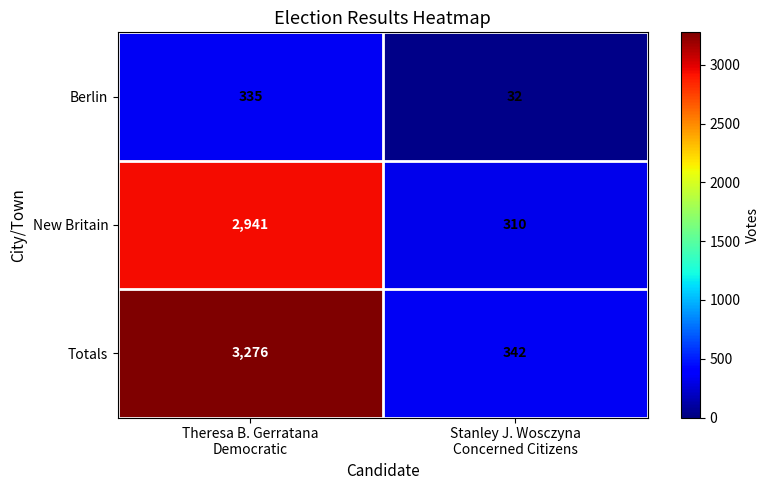

At how many categories does at least one series exceed 2901?

1